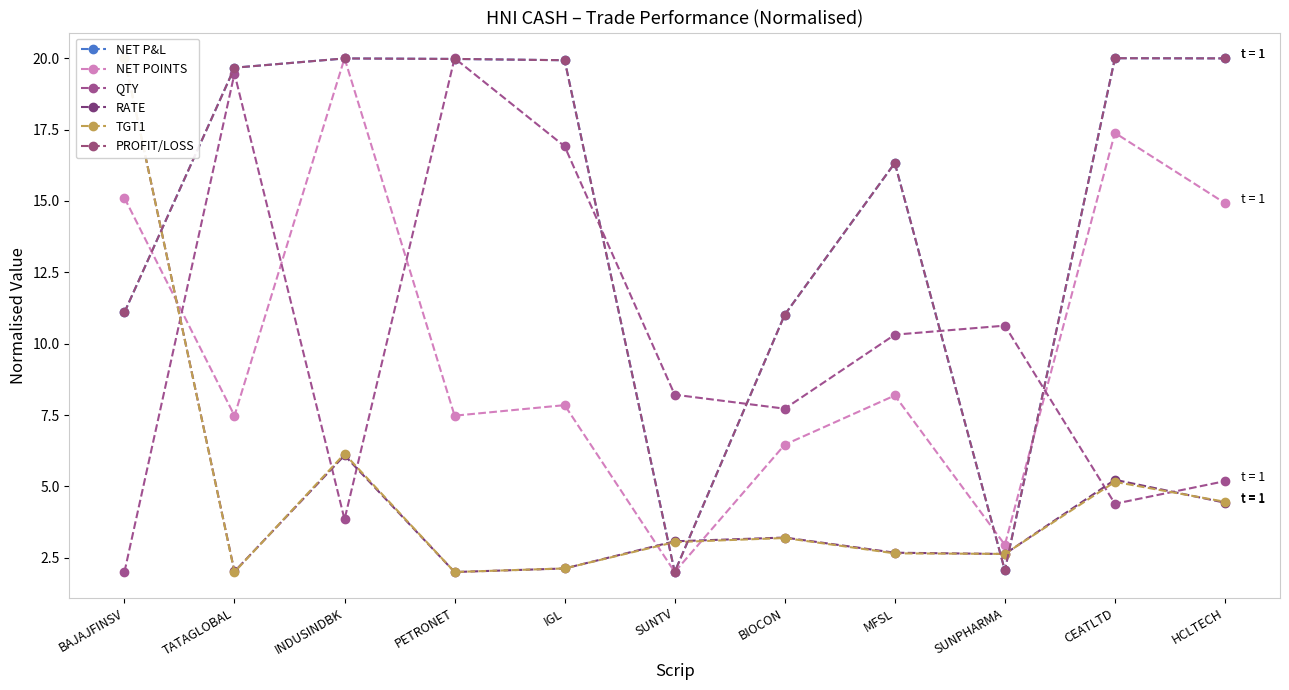

What is the sum of all NET POINTS values?

109.8